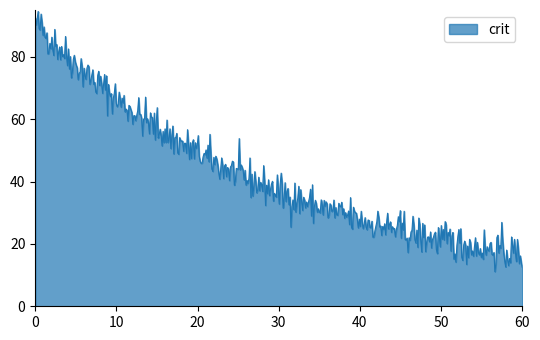

What is the smallest value displayed?

11.1